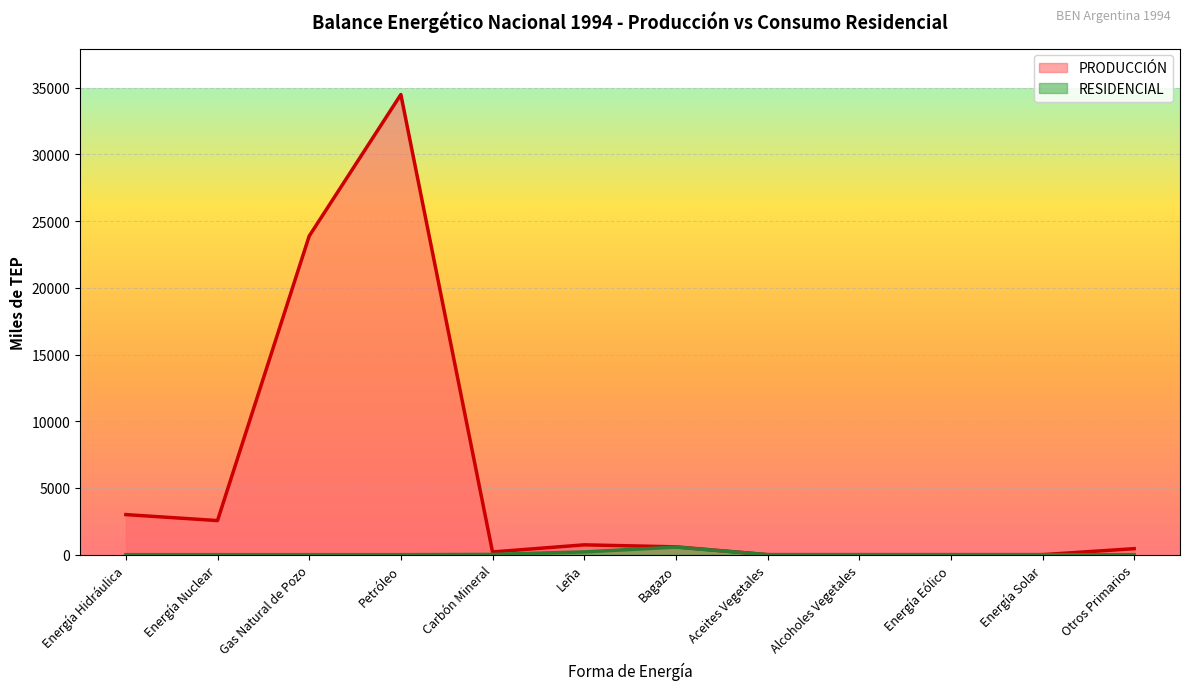

The PRODUCCIÓN series shows 3968.2 at Energía Hidráulica. True or false?

False